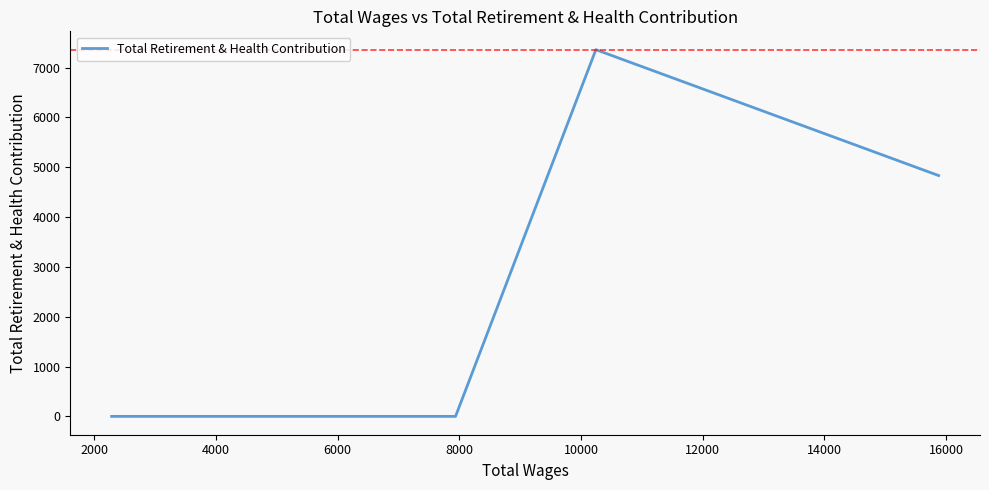

What is the maximum value shown in the chart?

7361